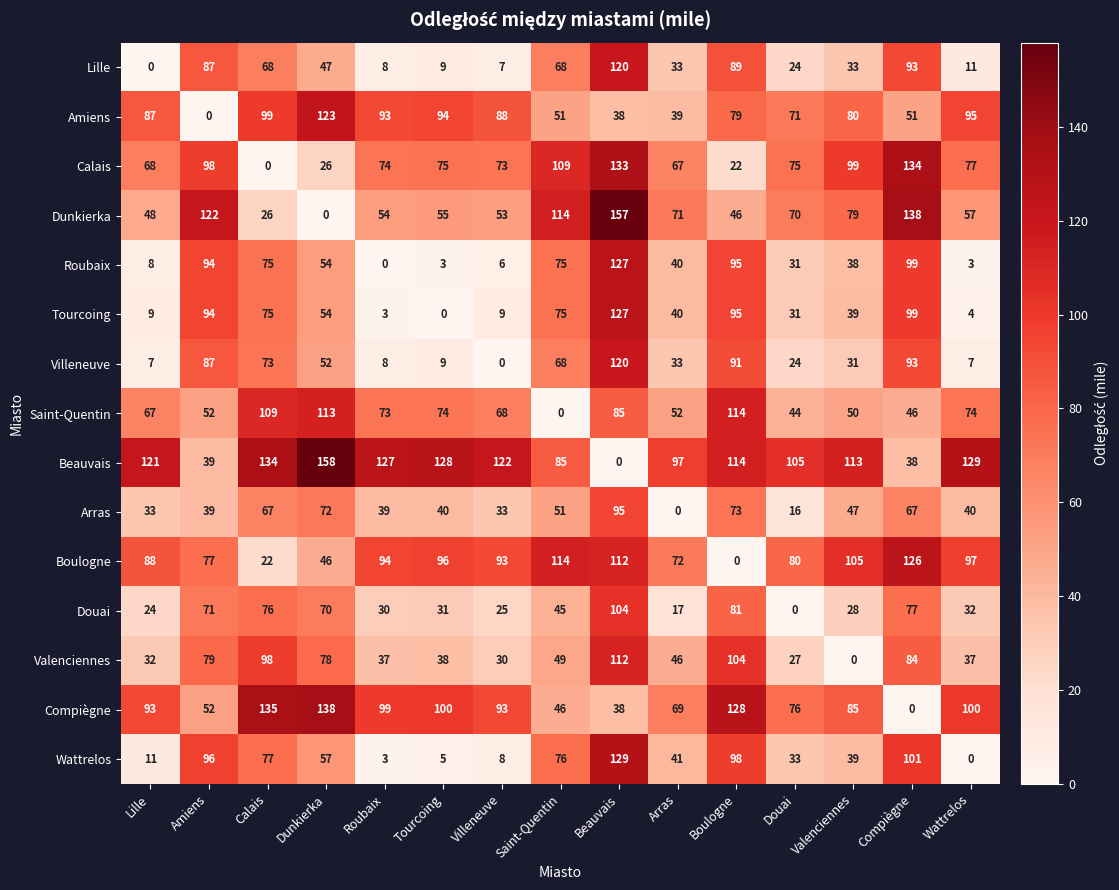

At which category does the chart reach its peak across all series?

Dunkierka